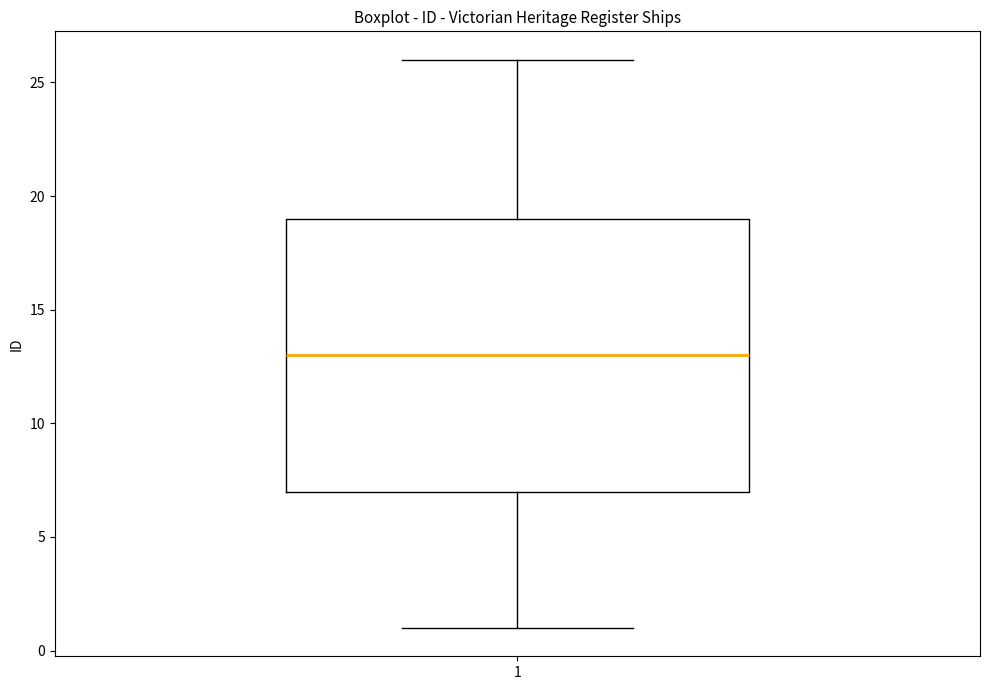

Read this box plot against the y-axis: the position of the median line, the range covered by the box, and the ends of both whiskers. The values are not printed on the chart, so give them approximately, as read against the axis.

median 13, box 7 to 19, whiskers 1 to 26